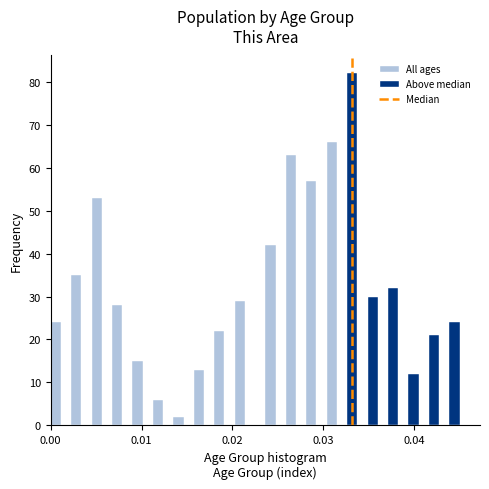

Around what value on the x-axis is the tallest bar? Give the approximate position of its centre, as read against the axis.

0.033